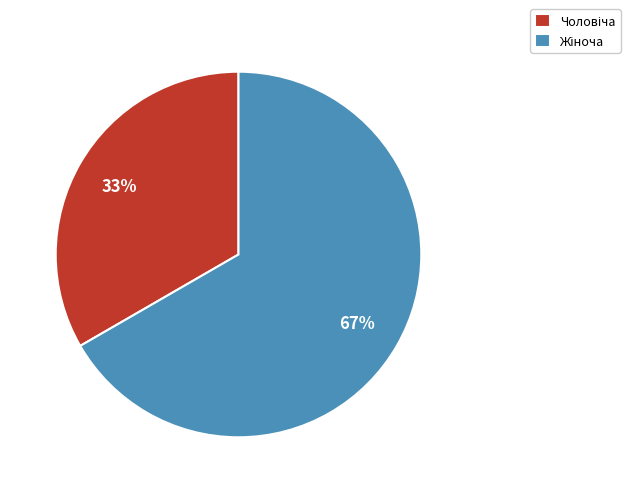

Is there a majority slice in this chart?

Yes